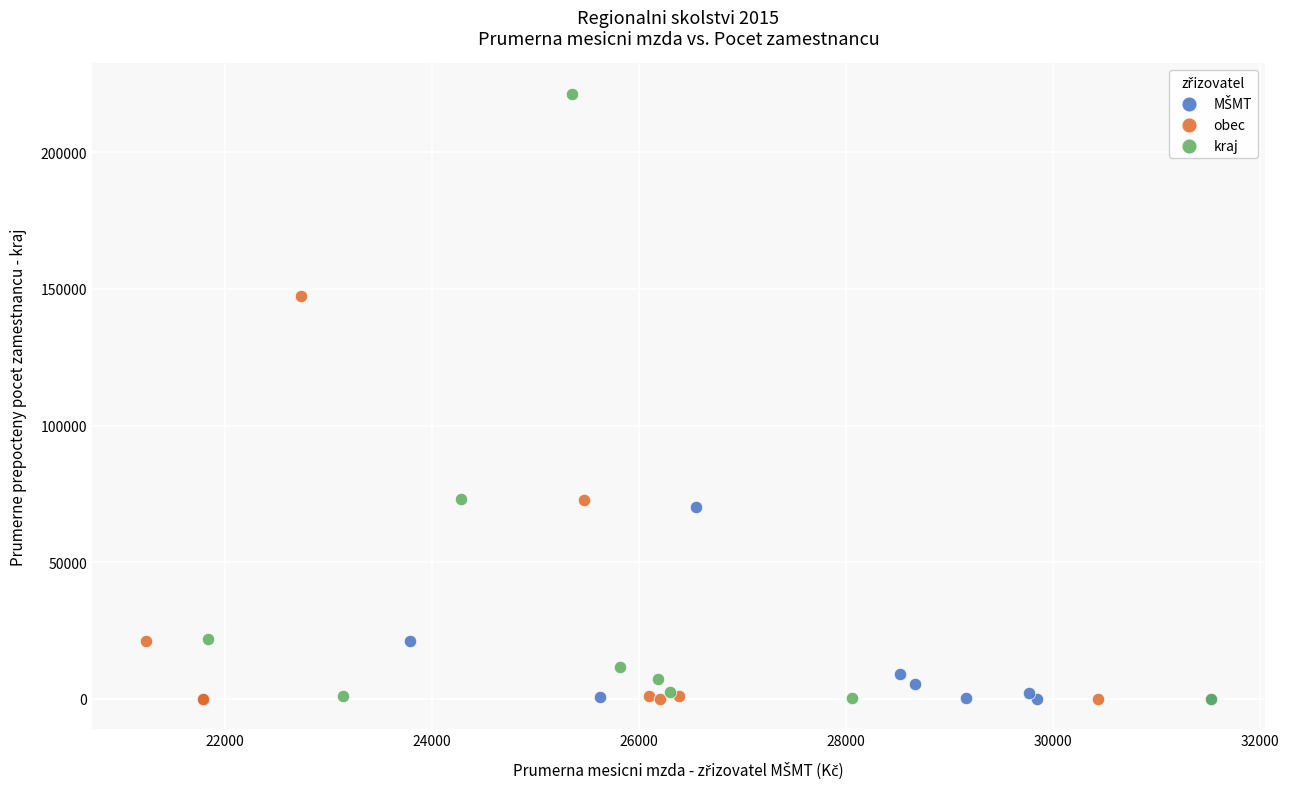

Which series has the largest Y range (max minus min)?

kraj